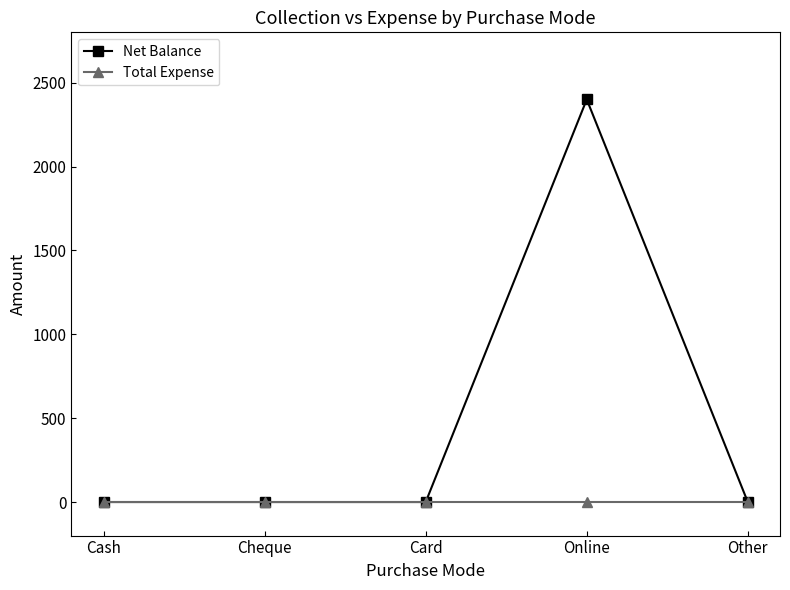

What is the highest value of the Net Balance series?

2400